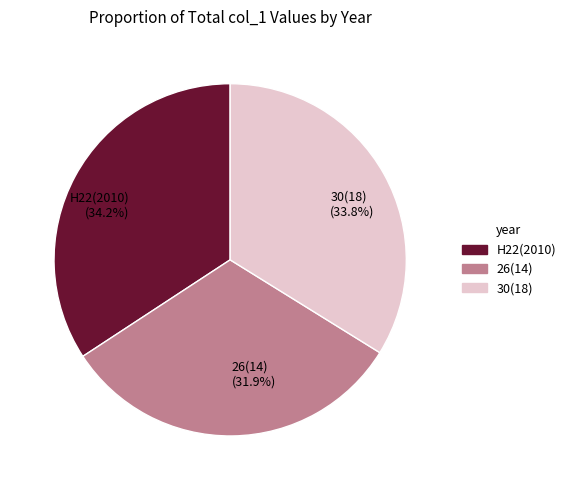

To the nearest percent, what is the difference between the largest and smallest slice percentages?

2%